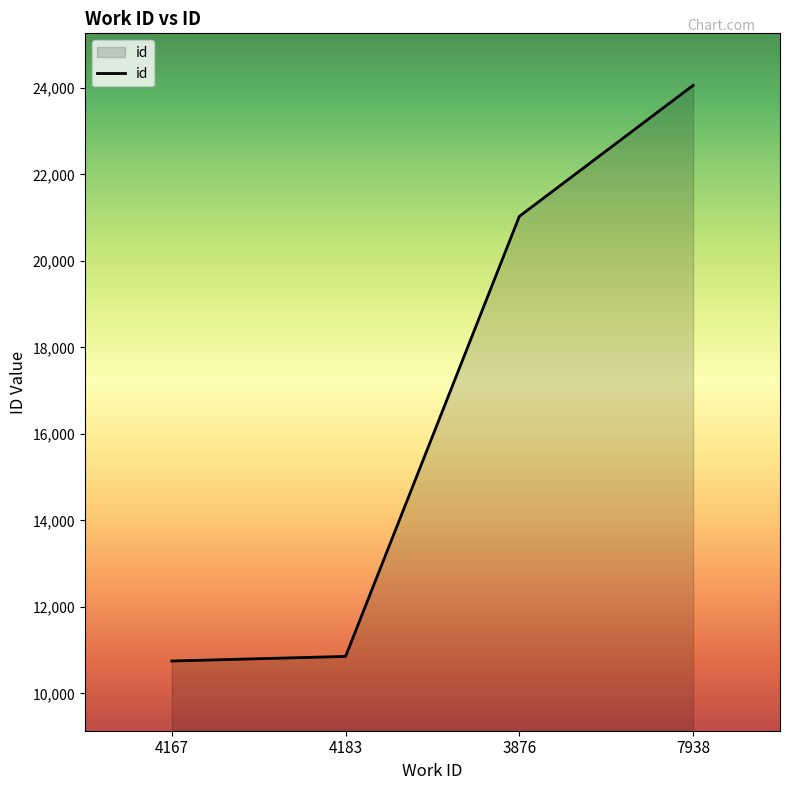

Which label corresponds to the largest value in the chart?

7938